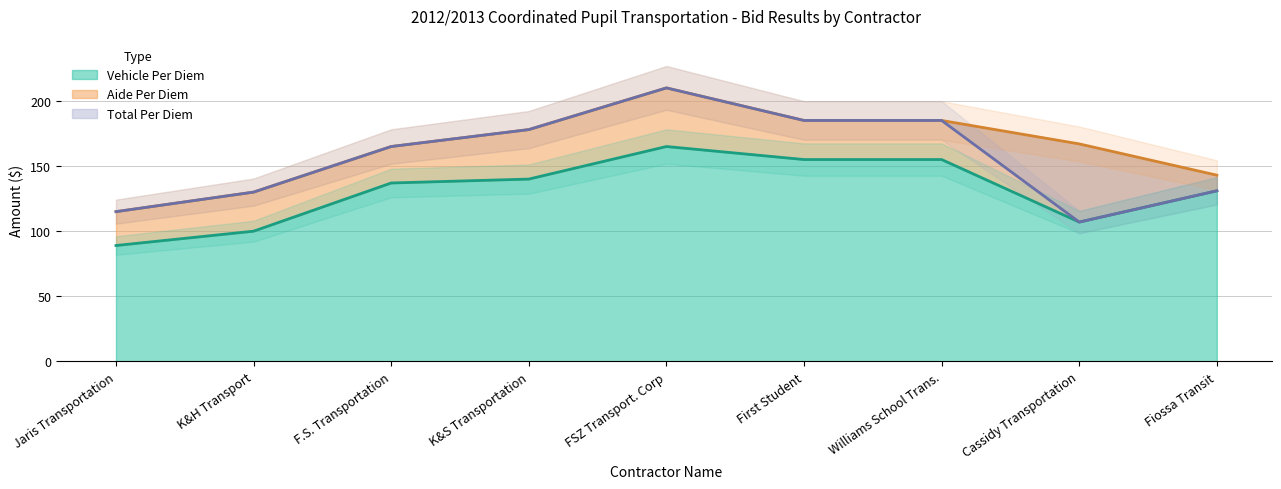

True or false: Vehicle Per Diem and Total Per Diem cross at least once.

False